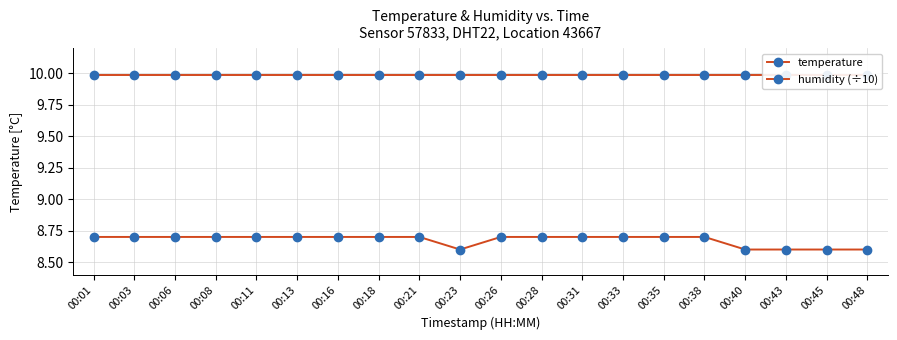

Is it true that temperature equals 8.7 at 00:11?

True